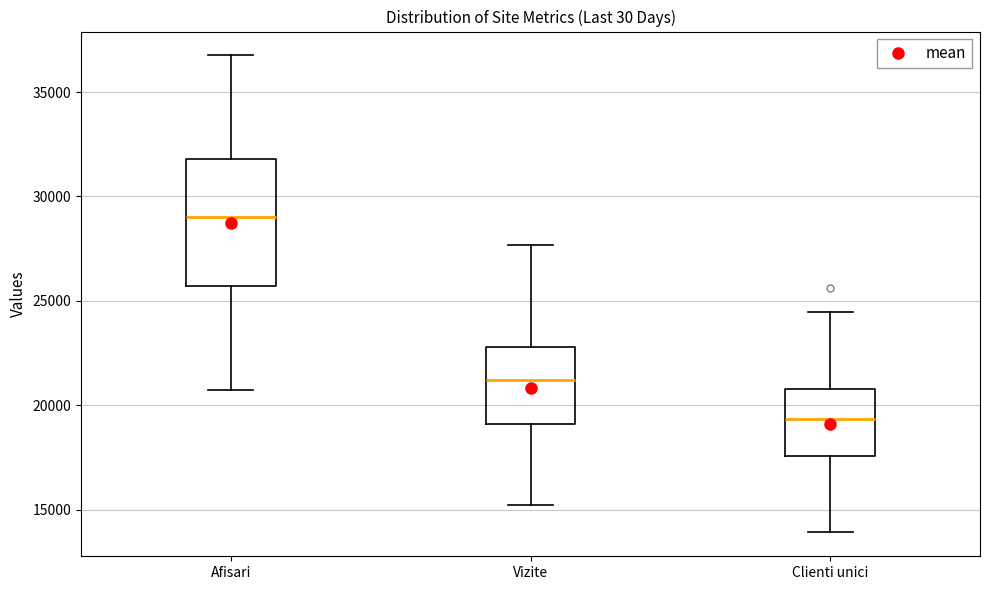

Comparing the boxes themselves (not the whiskers), which one is the tallest?

Afisari